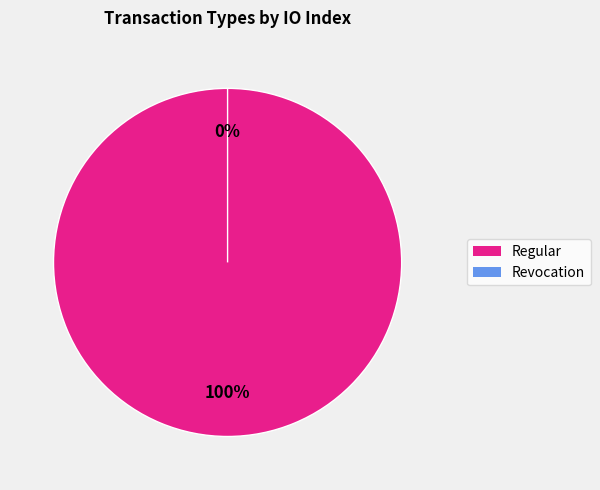

True or false: Revocation accounts for 1% of the total.

False